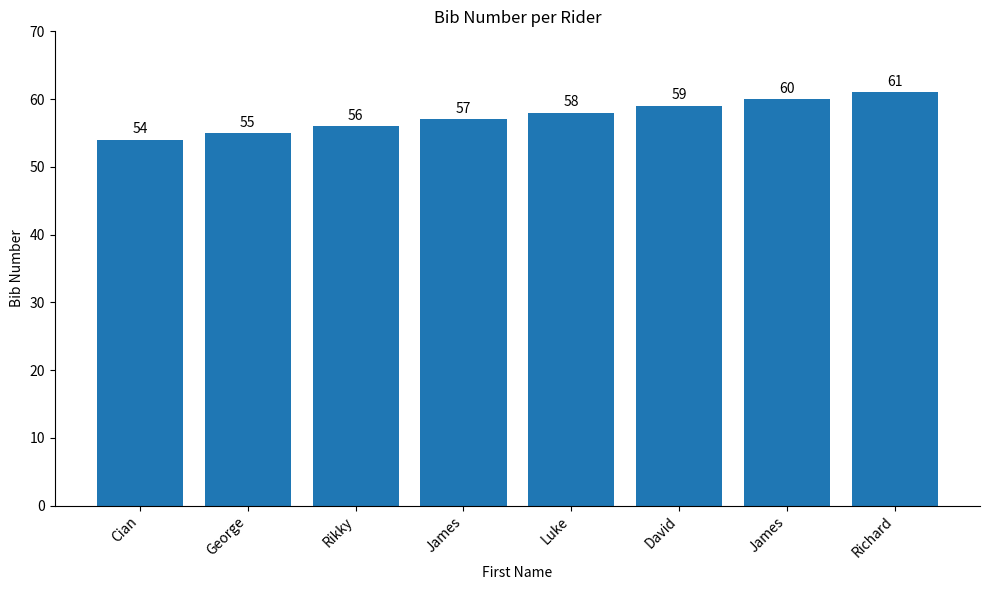

What is the average value?

58